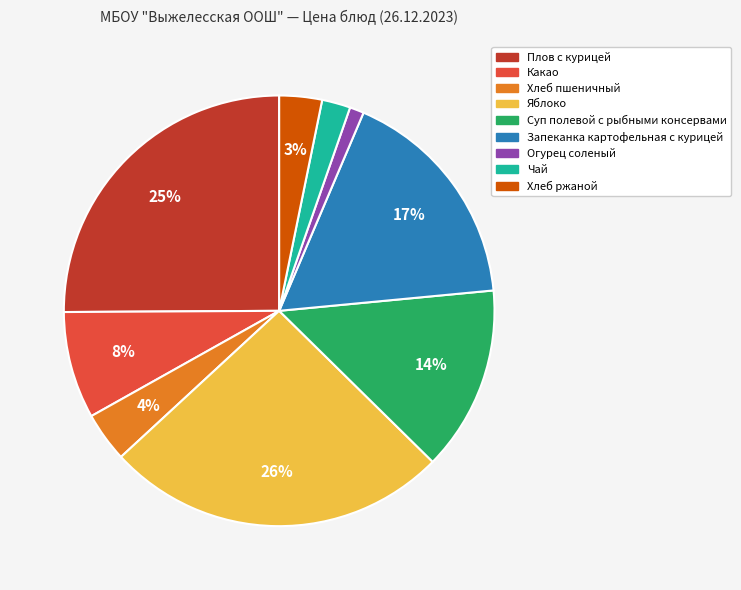

To the nearest percent, what is the difference between the Суп полевой с рыбными консервами and Огурец соленый slice percentages?

13%